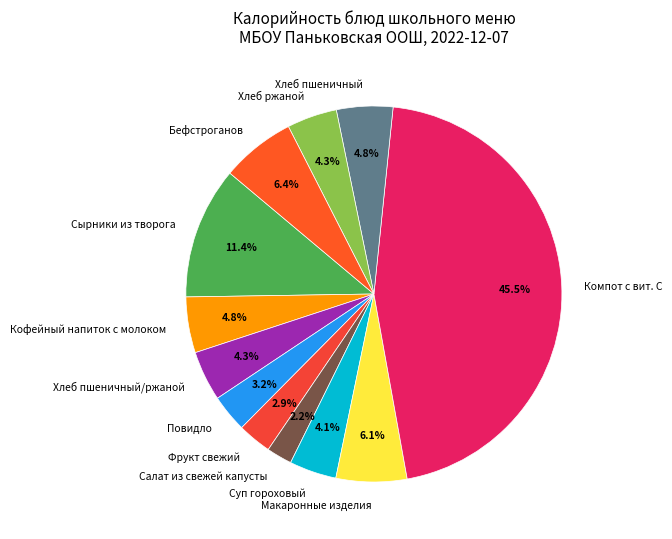

To the nearest percent, what is the difference between the Сырники из творога and Компот с вит. С slice percentages?

34%